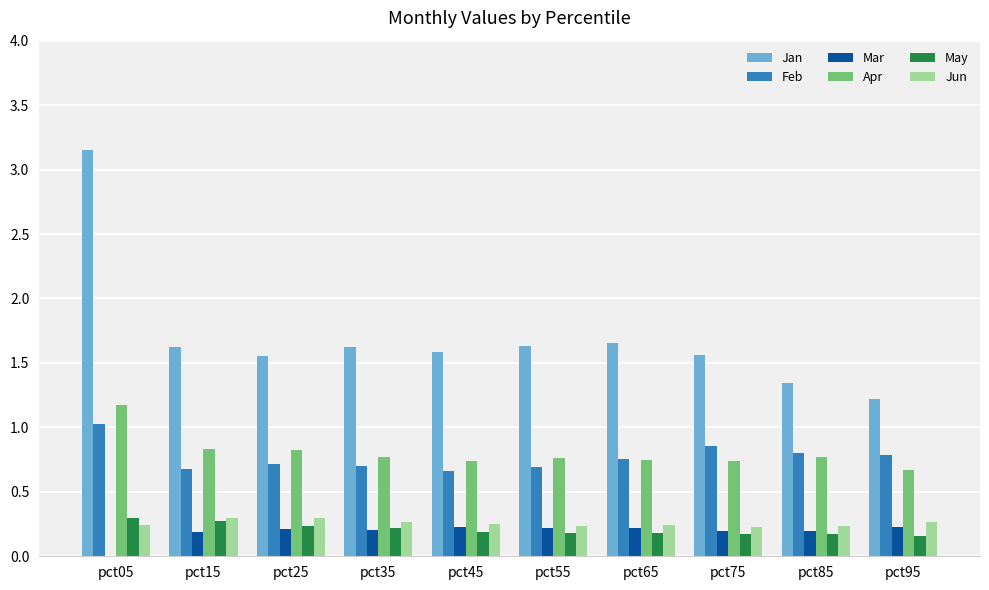

Is the value of May at pct75 greater than the value of Feb at pct45?

No